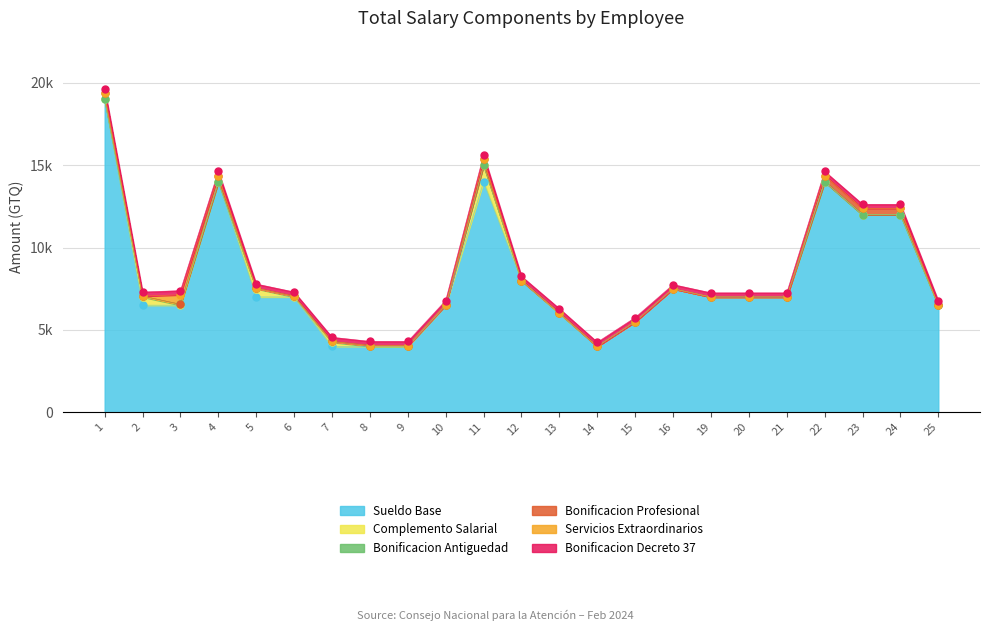

At how many categories does at least one series exceed 2421?

23